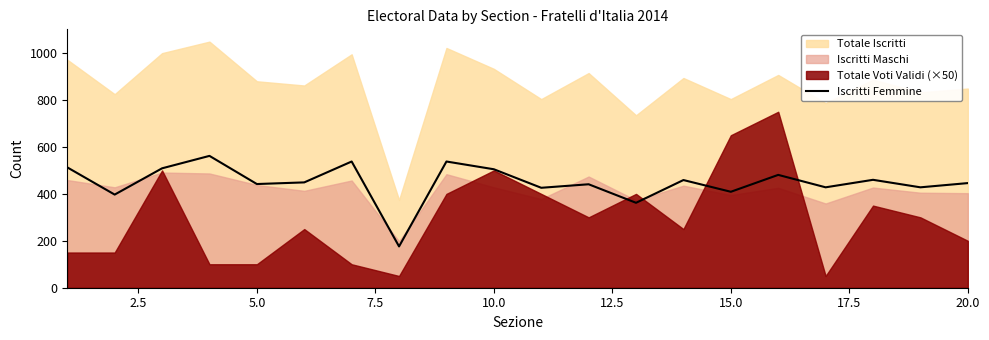

The value of Iscritti Femmine at 10.0 is 279. True or false?

False